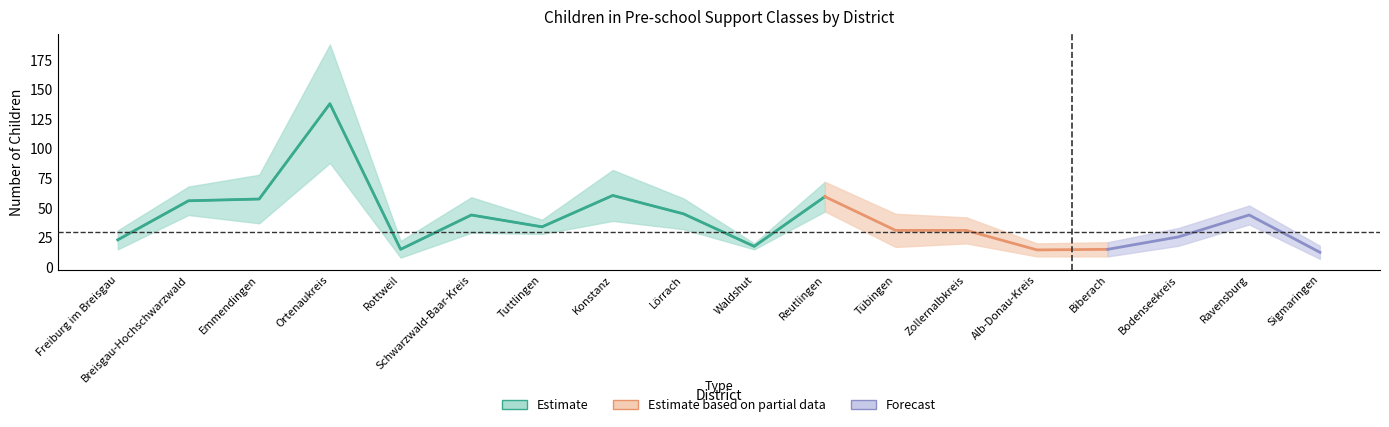

Does the chart display data point markers on the line(s)?

No